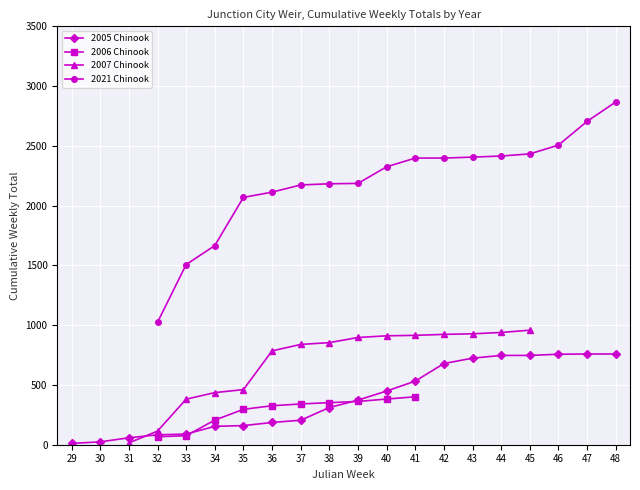

Between 42 and 43, which is larger?

43